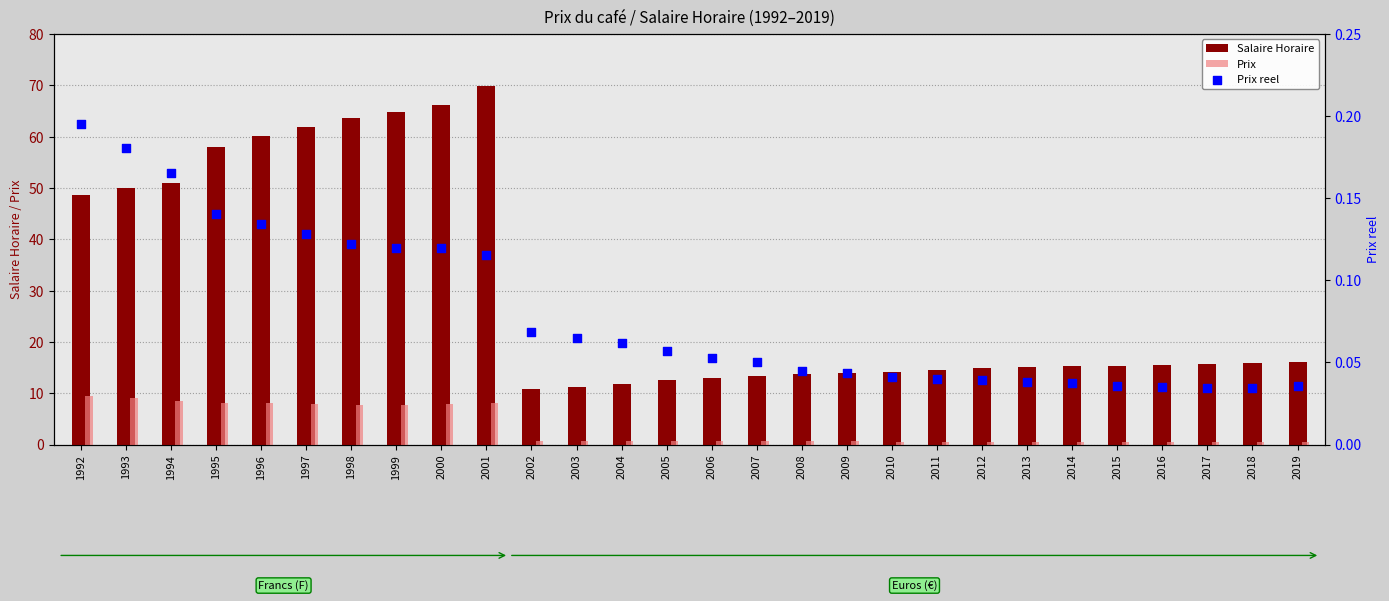

Which series has the largest total across all categories?

Salaire Horaire